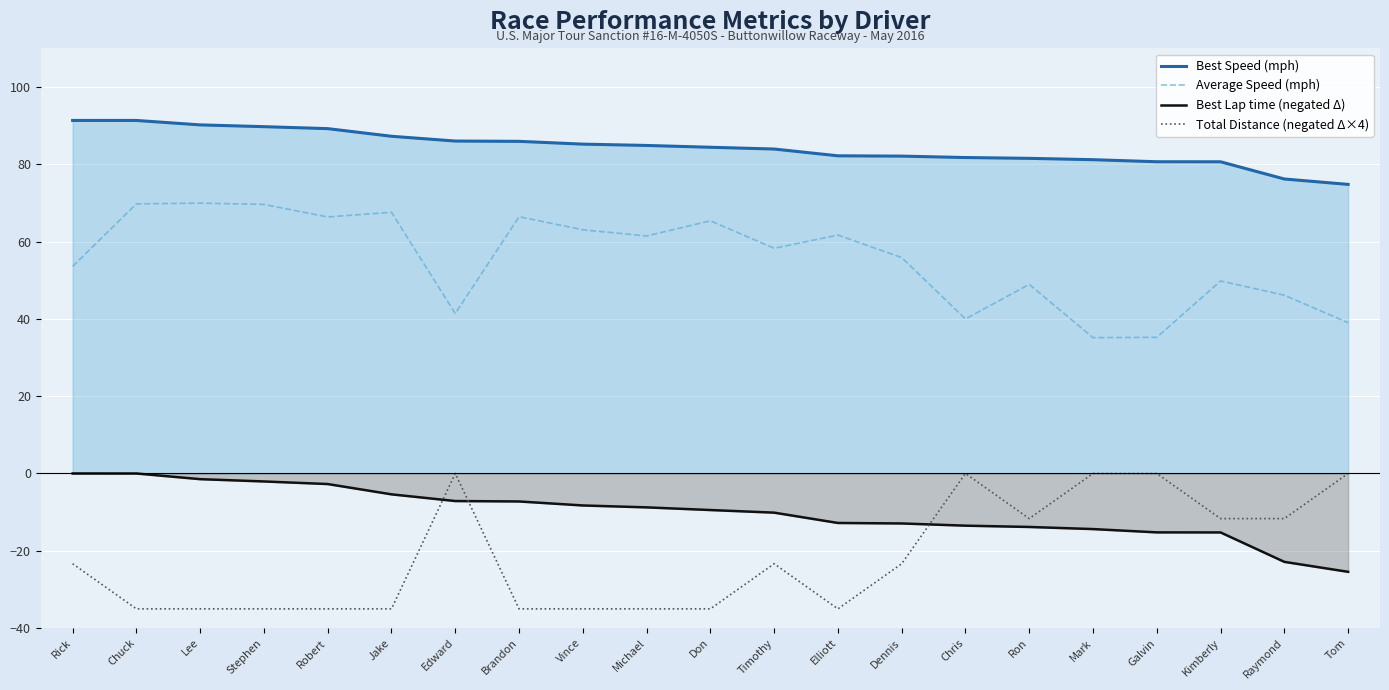

Does the chart display data point markers on the line(s)?

No